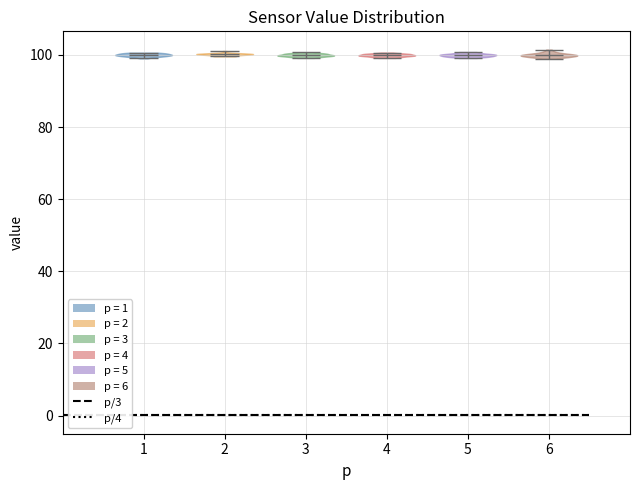

Reading left to right, read every violin against the y-axis: where its median line is, and the lowest and highest points it reaches. The values are not printed on the chart, so give them approximately, as read against the axis.

1: median line 100, lowest point 100, highest point 100
2: median line 100, lowest point 100, highest point 102
3: median line 100, lowest point 100, highest point 100
4: median line 100, lowest point 100, highest point 100
5: median line 100, lowest point 100, highest point 100
6: median line 100, lowest point 98, highest point 102